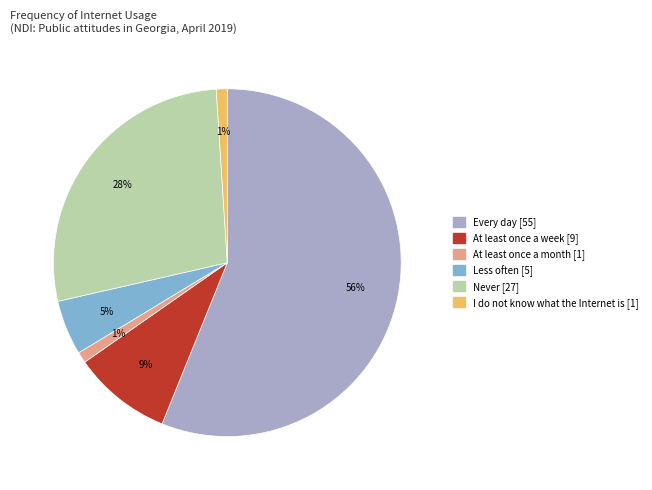

To the nearest percent, what percentage of the pie is At least once a month?

1%